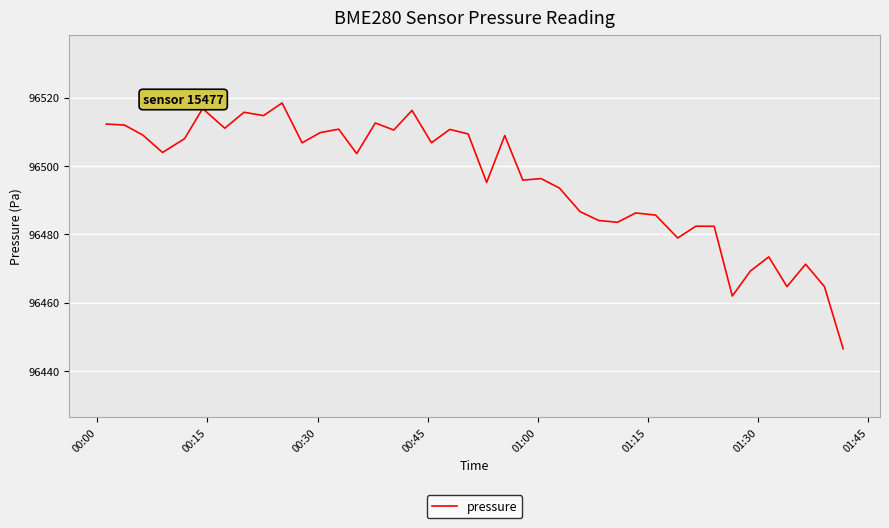

What is the average value?

96495.8